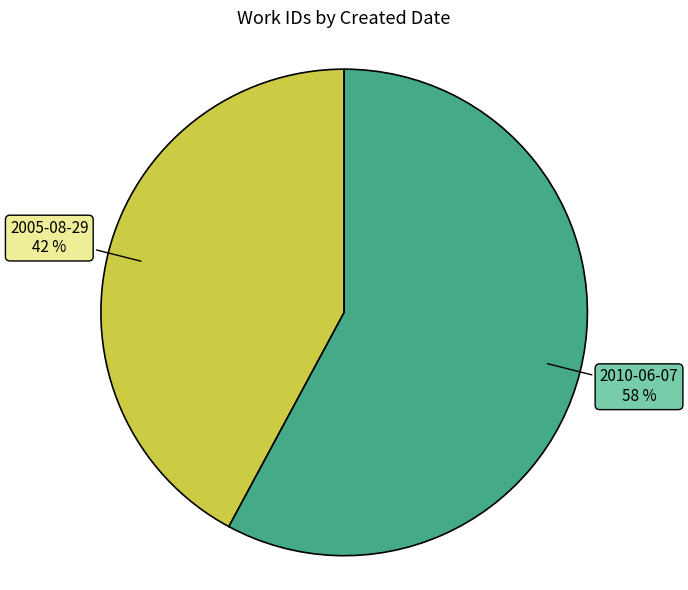

To the nearest percent, what portion does 2010-06-07 represent?

58%